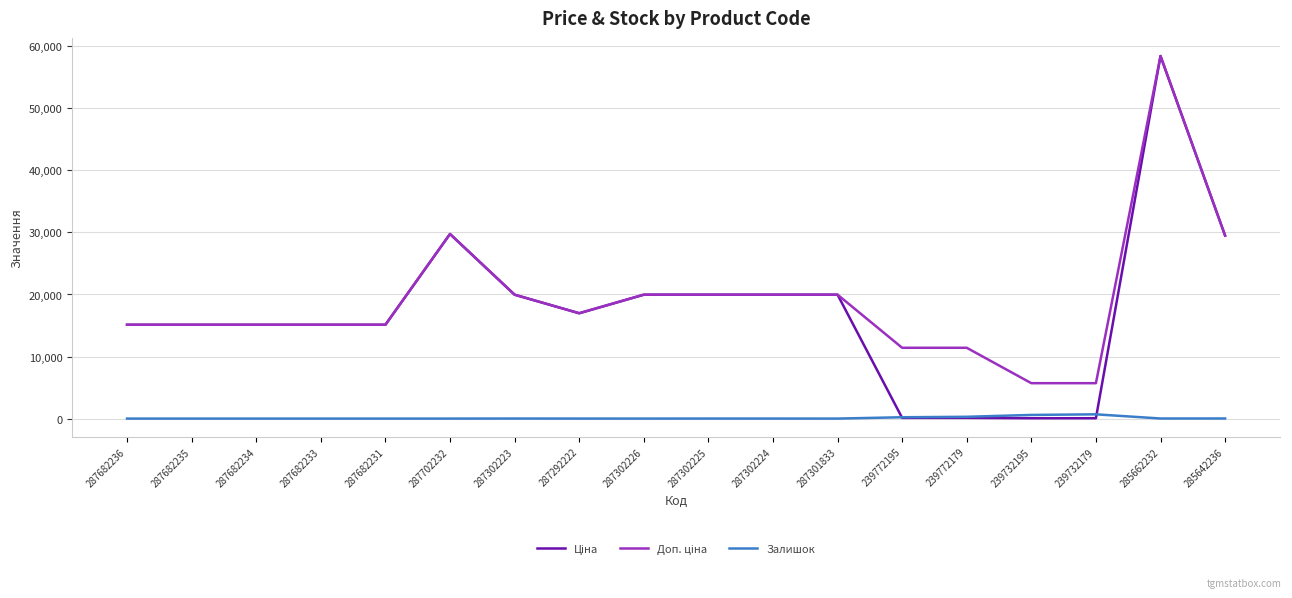

Which label corresponds to the largest value in the chart?

285662232